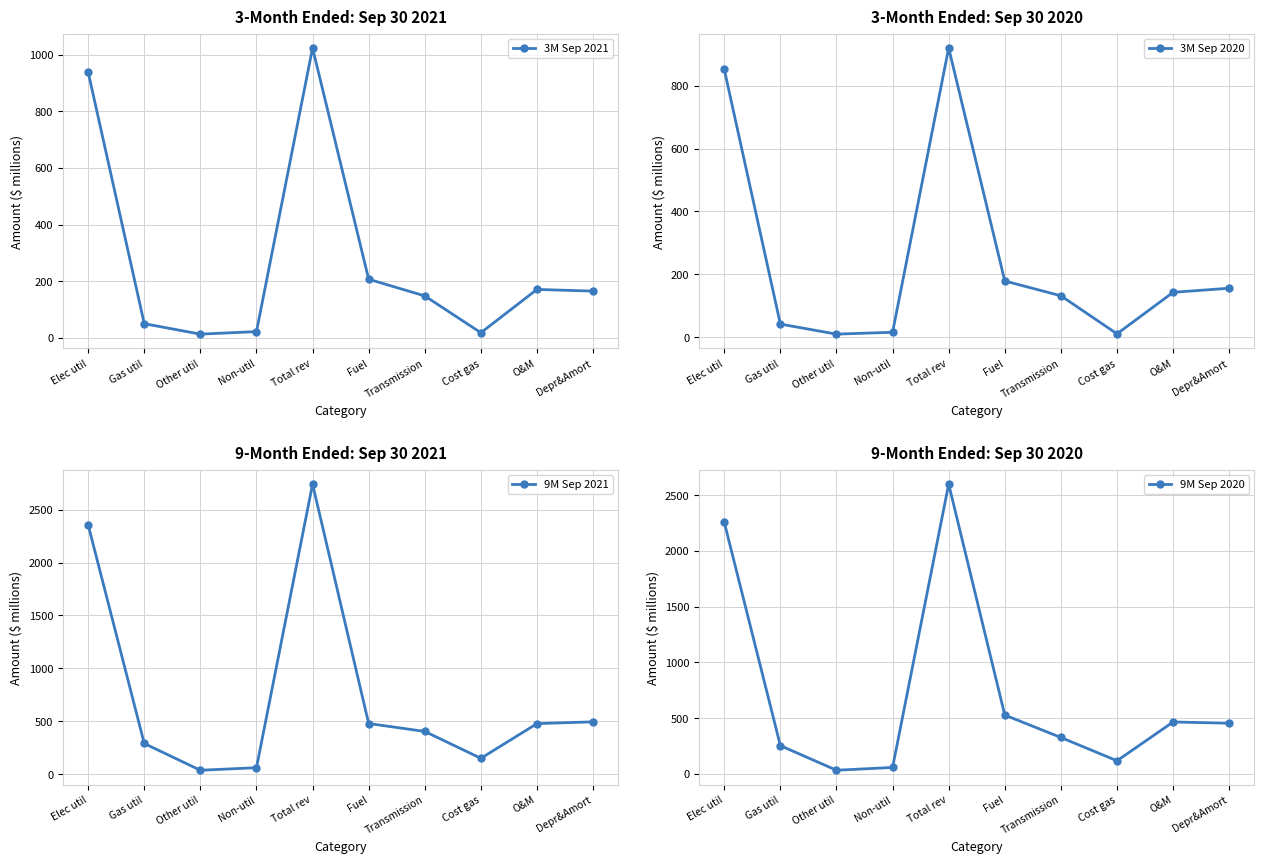

Between Elec util and Total rev, which is larger?

Total rev